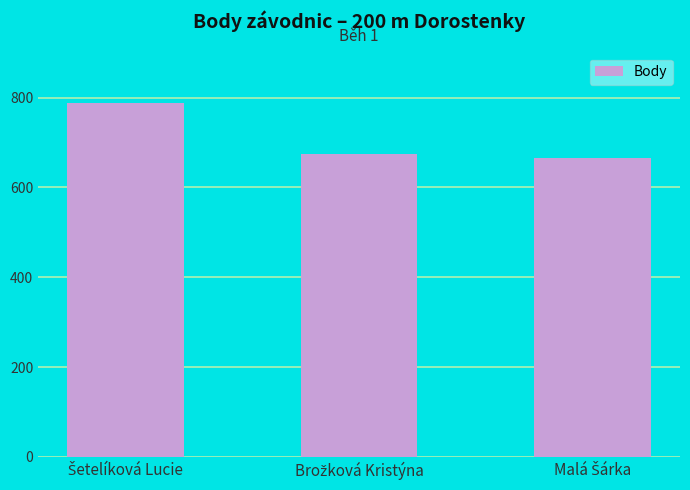

What is the value of the 2nd bar from the left?

674